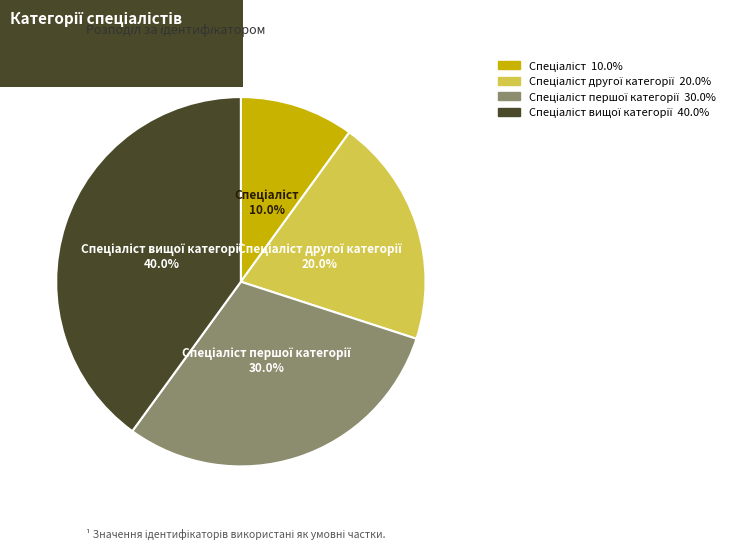

Is there any slice that represents more than half of the pie?

No